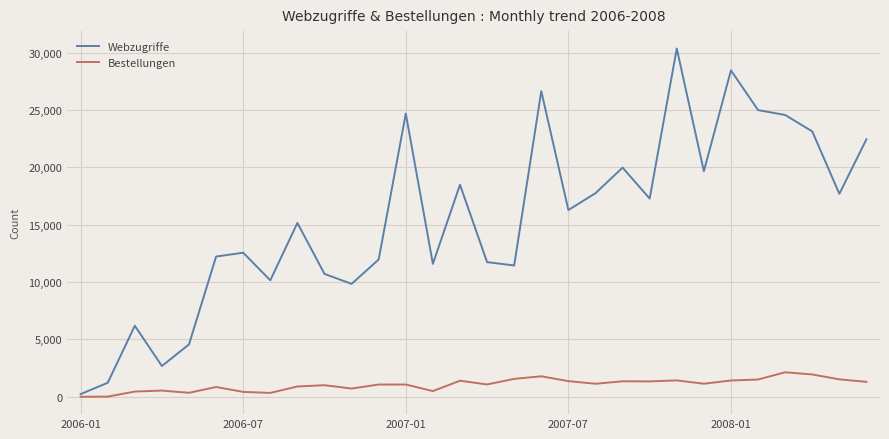

How many values in the Bestellungen series are below 1138?

15